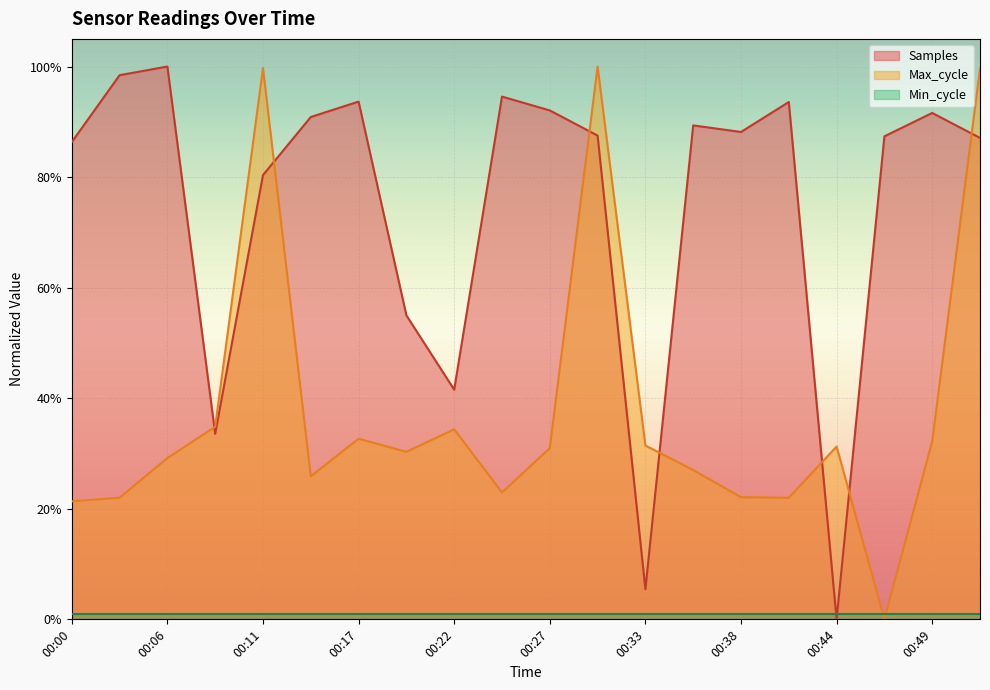

What is the sum of the Samples values at 00:38 and 00:49?

1.8